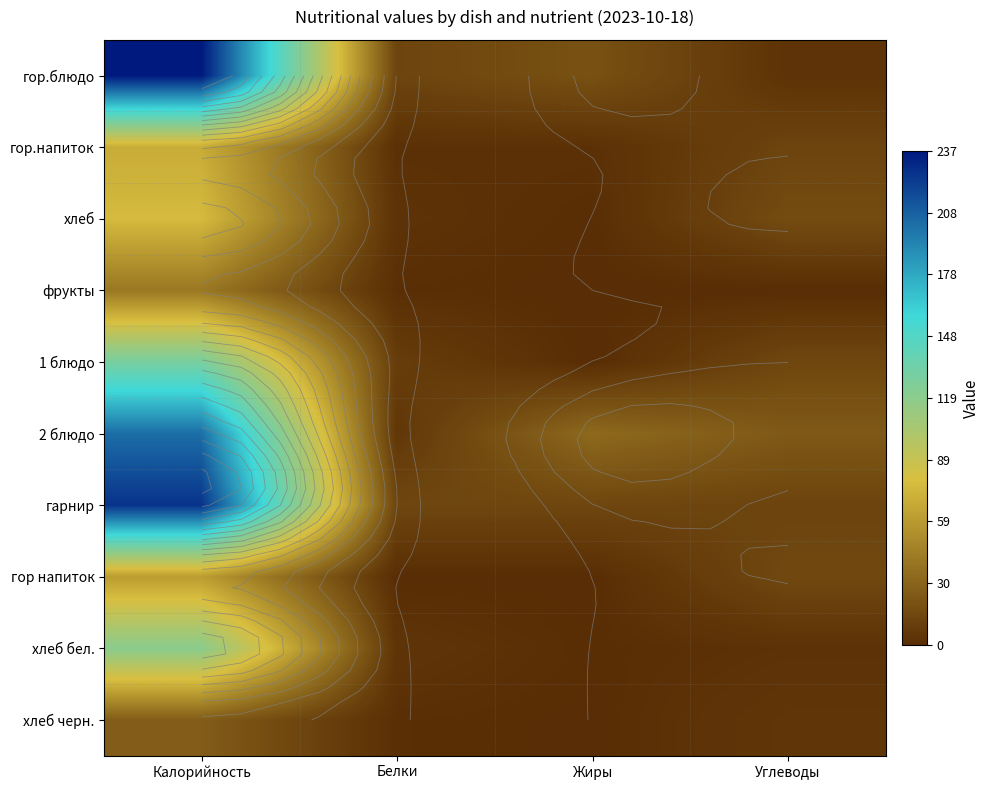

At how many categories does at least one series exceed 6?

4